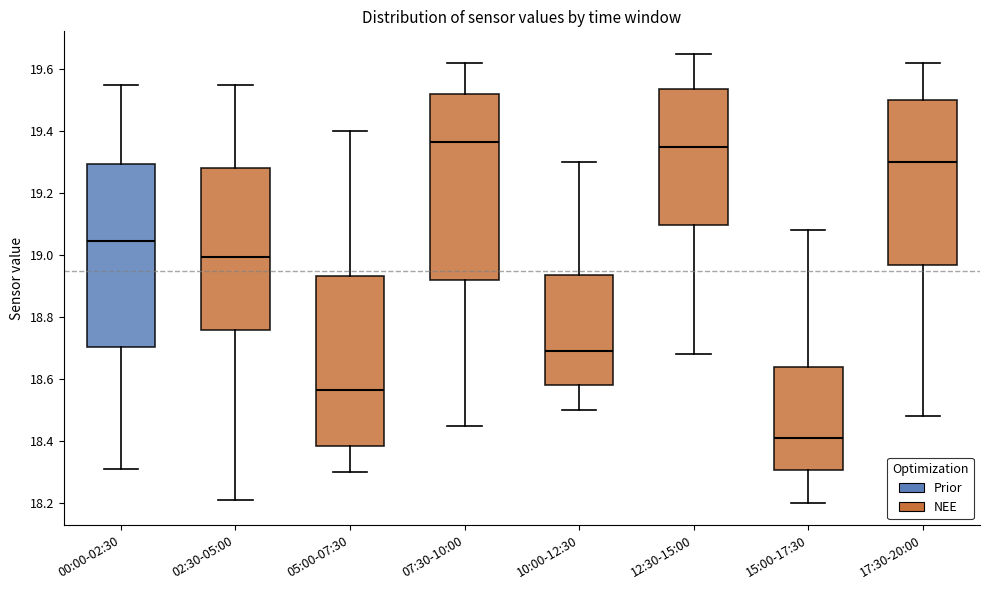

Reading left to right, transcribe this box plot: for each box, give where its median line is, the range the box spans, and where its two whiskers end, as read against the y-axis. The values are not printed on the chart, so give them approximately, as read against the axis.

00:00-02:30: median 19.04, box 18.70 to 19.30, whiskers 18.32 to 19.56
02:30-05:00: median 19.00, box 18.76 to 19.28, whiskers 18.22 to 19.56
05:00-07:30: median 18.56, box 18.38 to 18.94, whiskers 18.30 to 19.40
07:30-10:00: median 19.36, box 18.92 to 19.52, whiskers 18.46 to 19.62
10:00-12:30: median 18.70, box 18.58 to 18.94, whiskers 18.50 to 19.30
12:30-15:00: median 19.36, box 19.10 to 19.54, whiskers 18.68 to 19.66
15:00-17:30: median 18.42, box 18.30 to 18.64, whiskers 18.20 to 19.08
17:30-20:00: median 19.30, box 18.96 to 19.50, whiskers 18.48 to 19.62